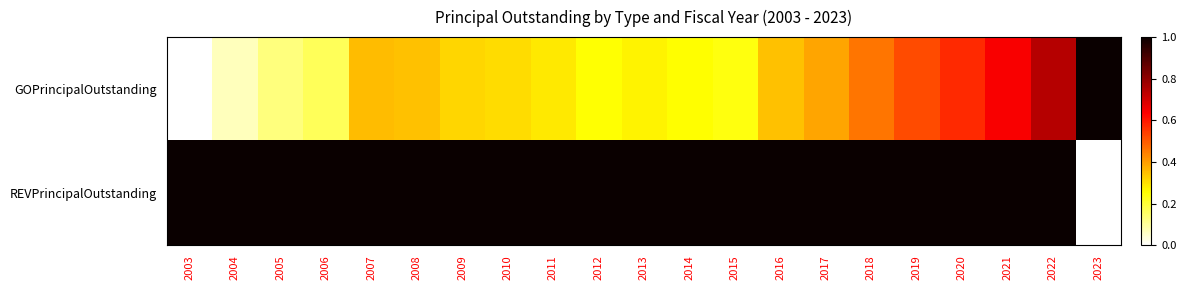

List the series in order of their peak value, highest first.

GOPrincipalOutstanding, REVPrincipalOutstanding